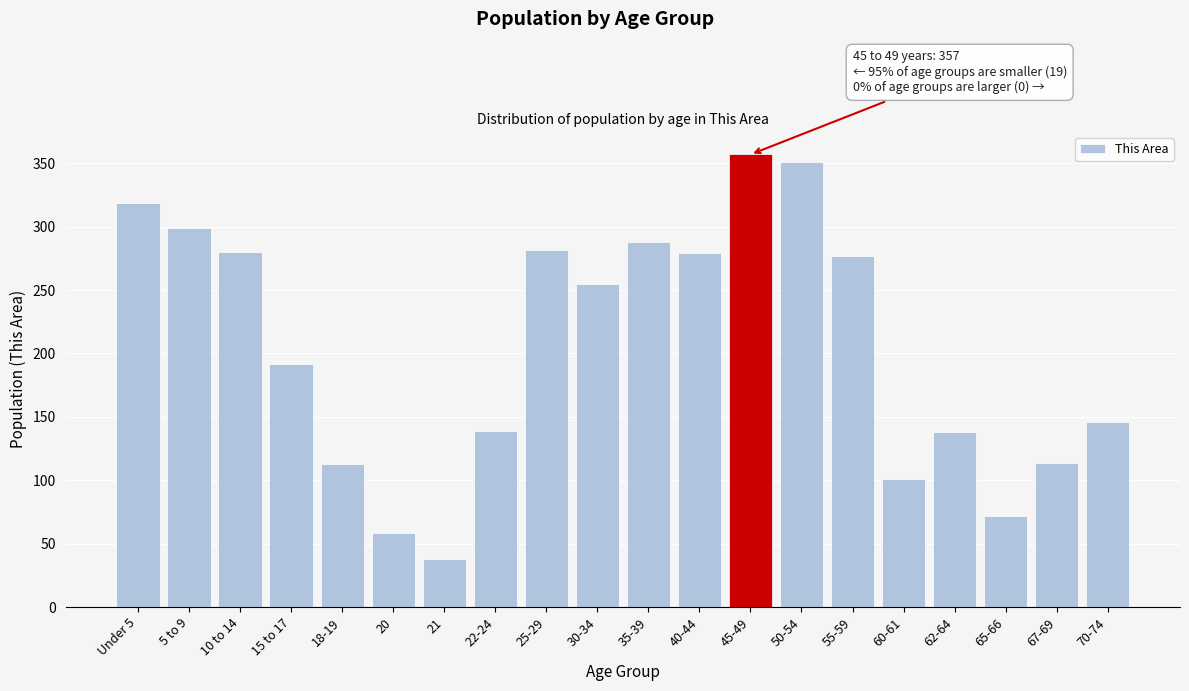

What is the difference between the maximum and minimum values?

319